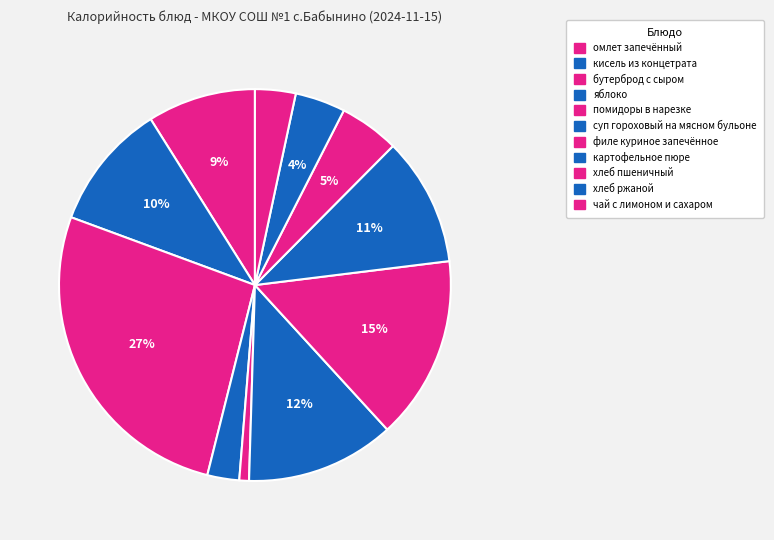

To the nearest percent, what is the average slice percentage?

9%